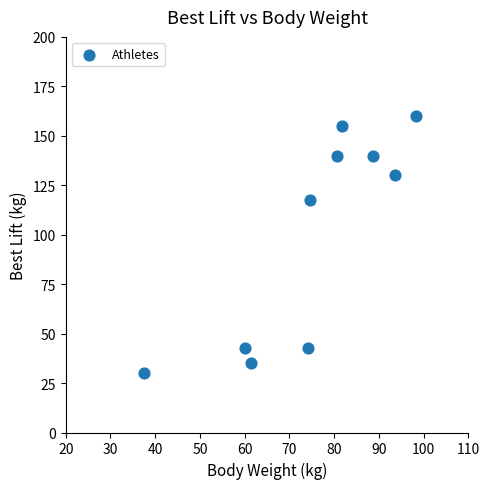

What Y value in the scatter plot is closest to 95?

117.5